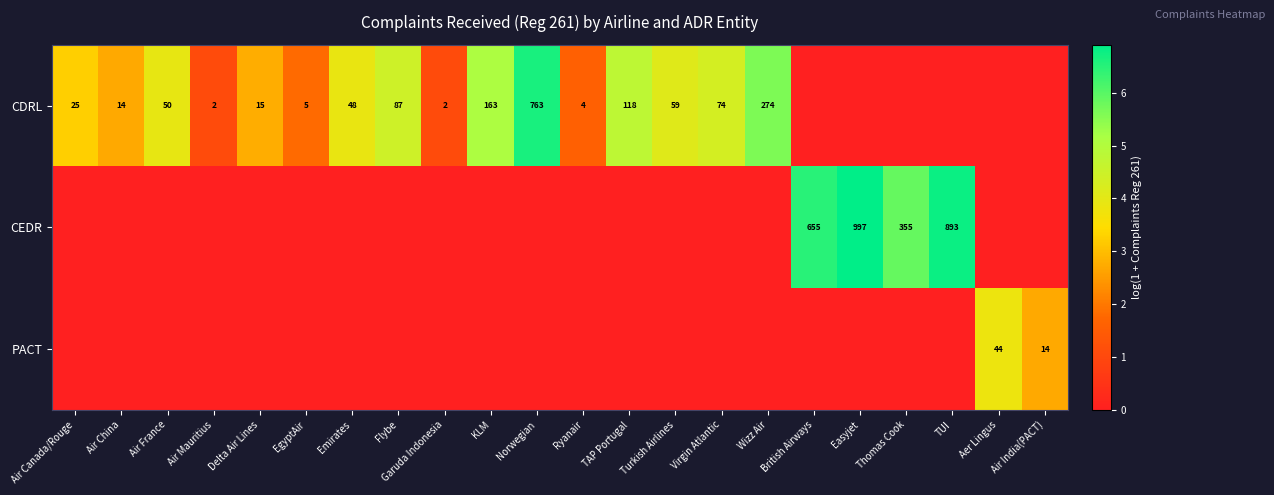

What is the total value across all series at Turkish Airlines?

4.1